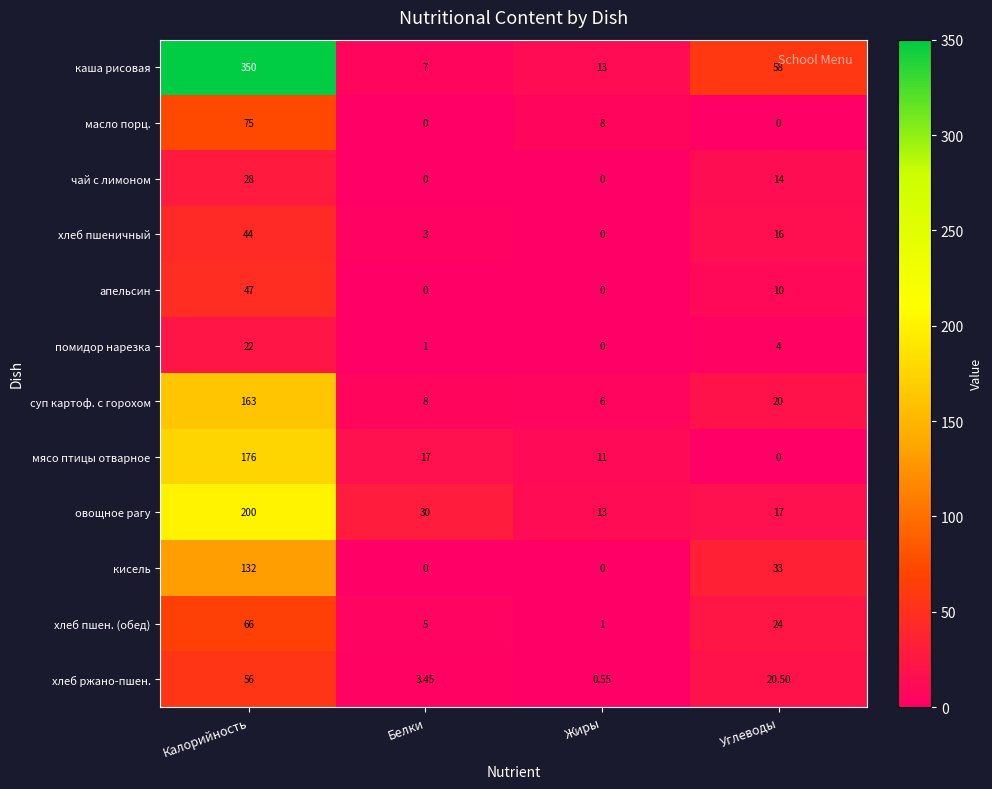

Which series has the largest range (max minus min)?

каша рисовая